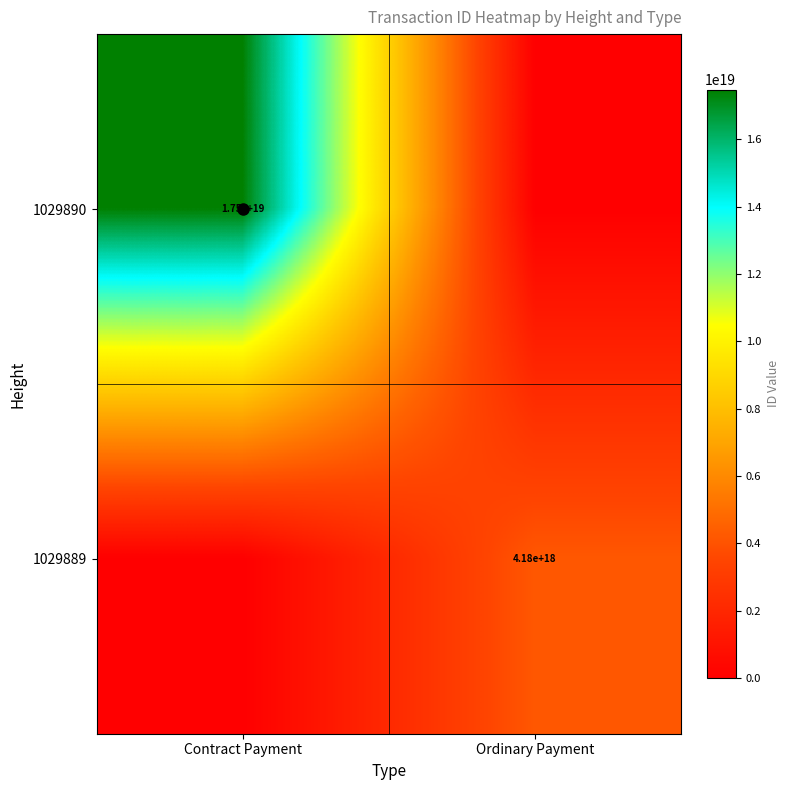

The 1029889 series shows 1033843509629304704 at Ordinary Payment. True or false?

False